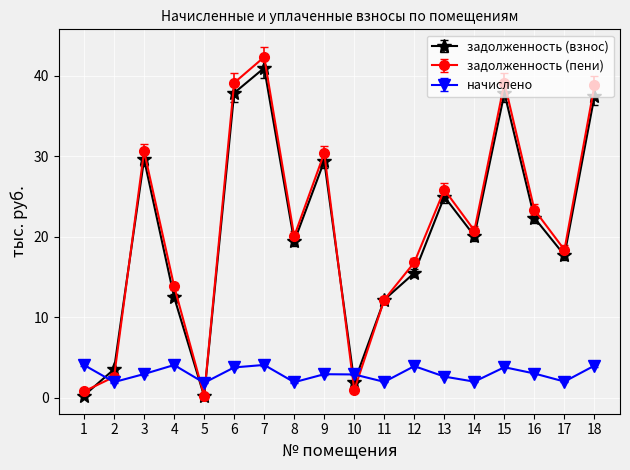

Does the chart display data point markers on the line(s)?

Yes